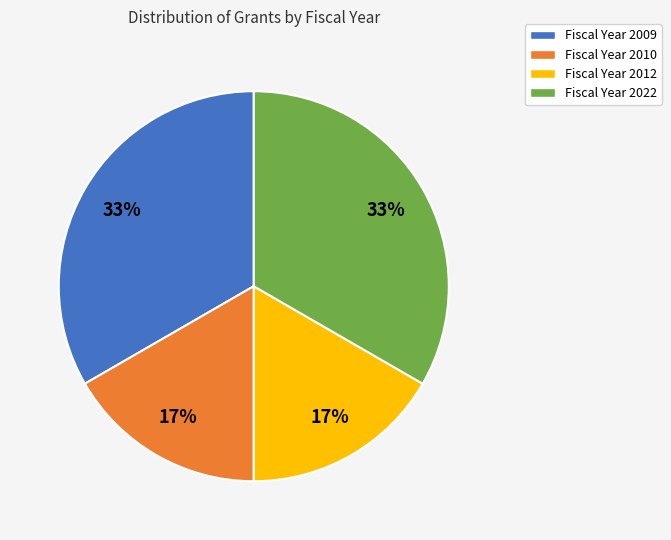

Count the number of slices in the pie.

4